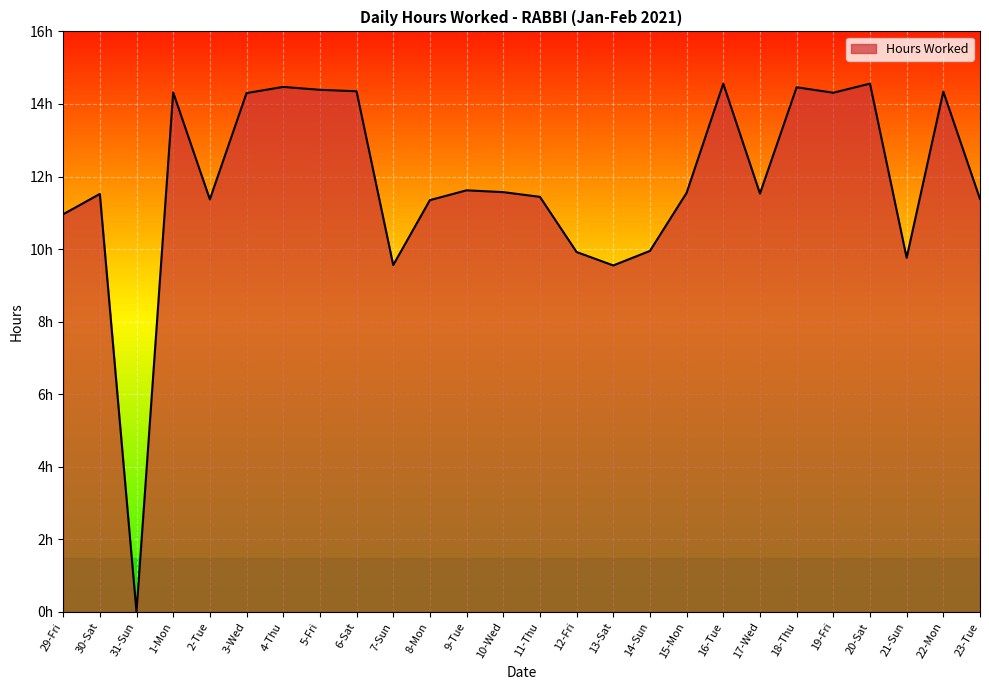

Is this an area chart (filled region under the line)?

Yes